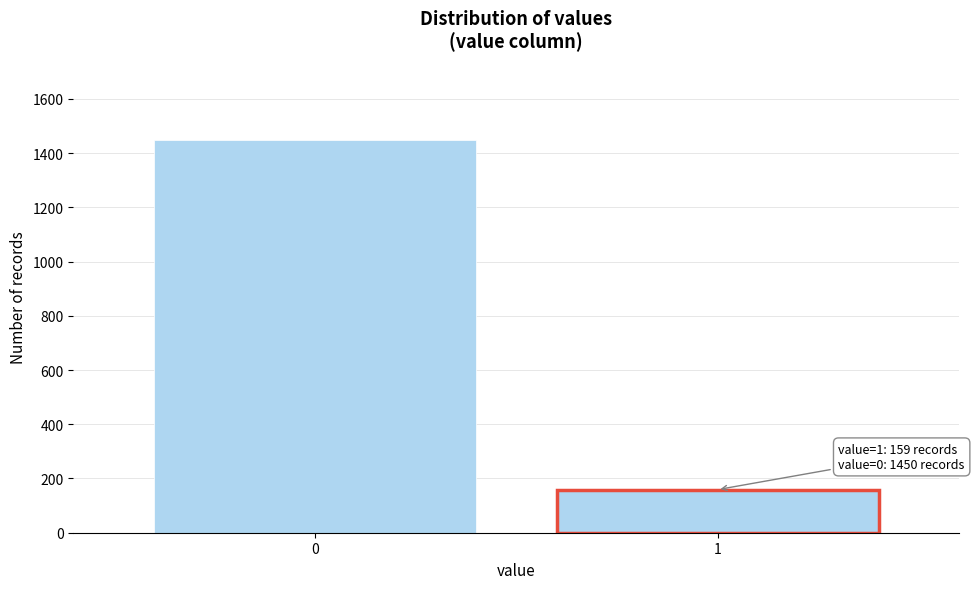

Reading left to right, transcribe all the data shown in this chart.

1450	159